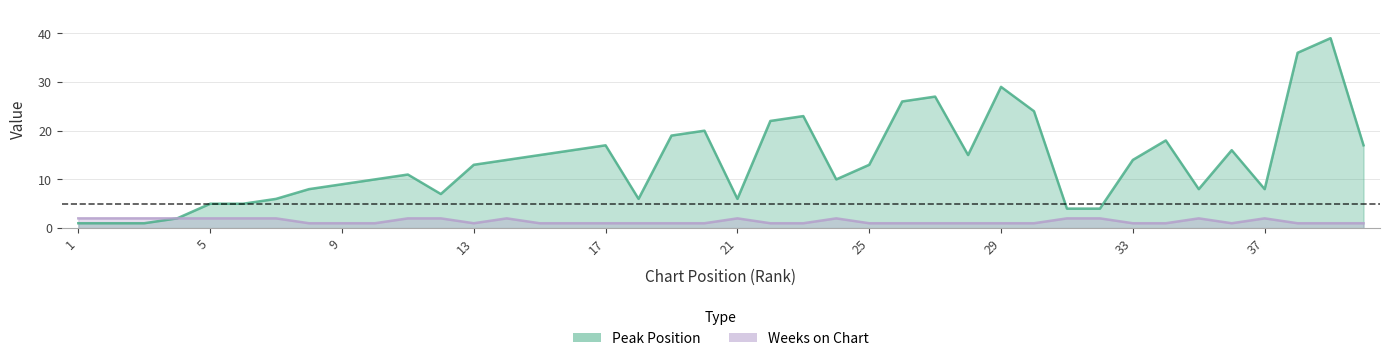

Is the value of Weeks on Chart at 17 greater than the value of Peak Position at 19?

No